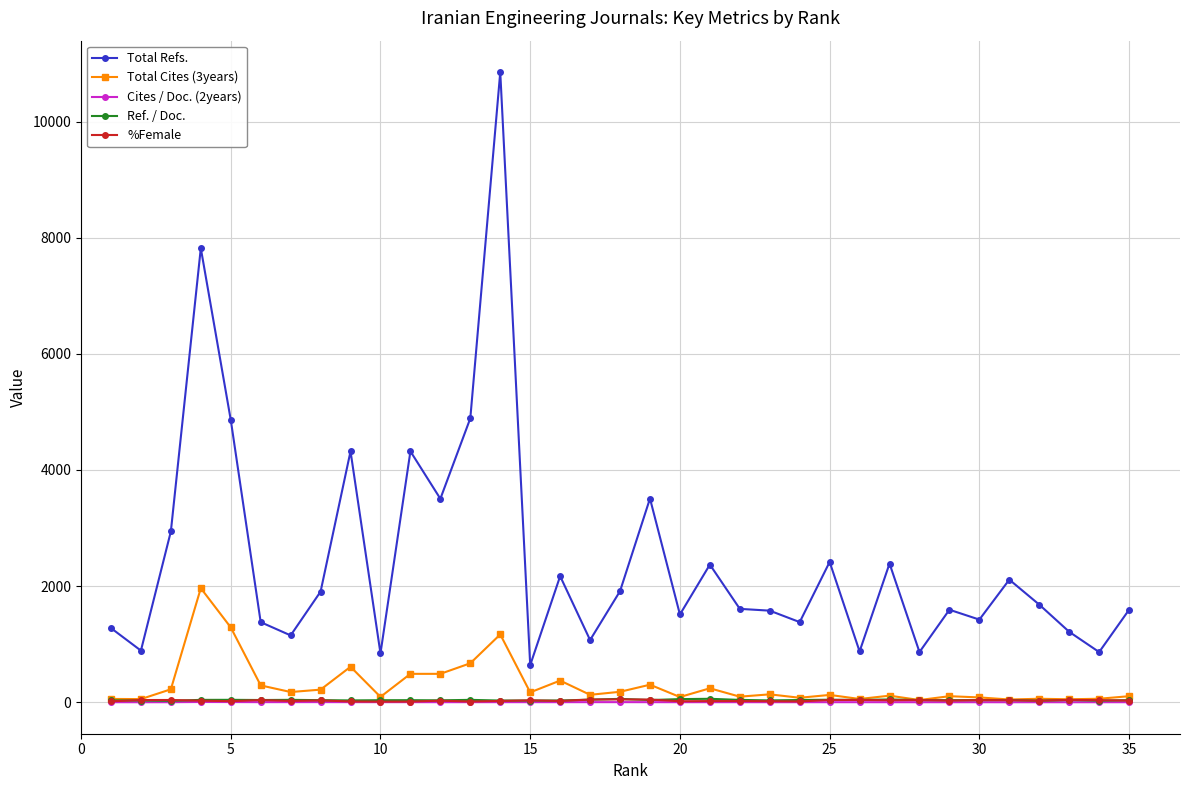

In %Female, how many points are lower than both neighbors (excluding endpoints)?

10